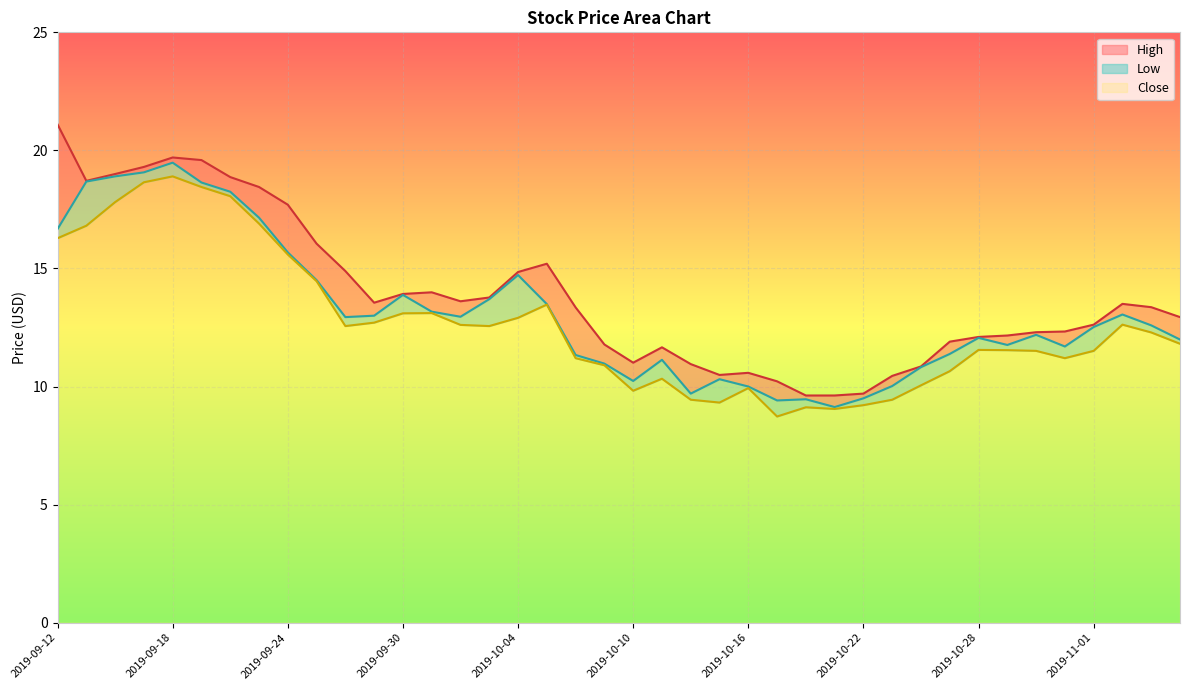

What is the difference between the second highest and second lowest values in the Close series?

9.7